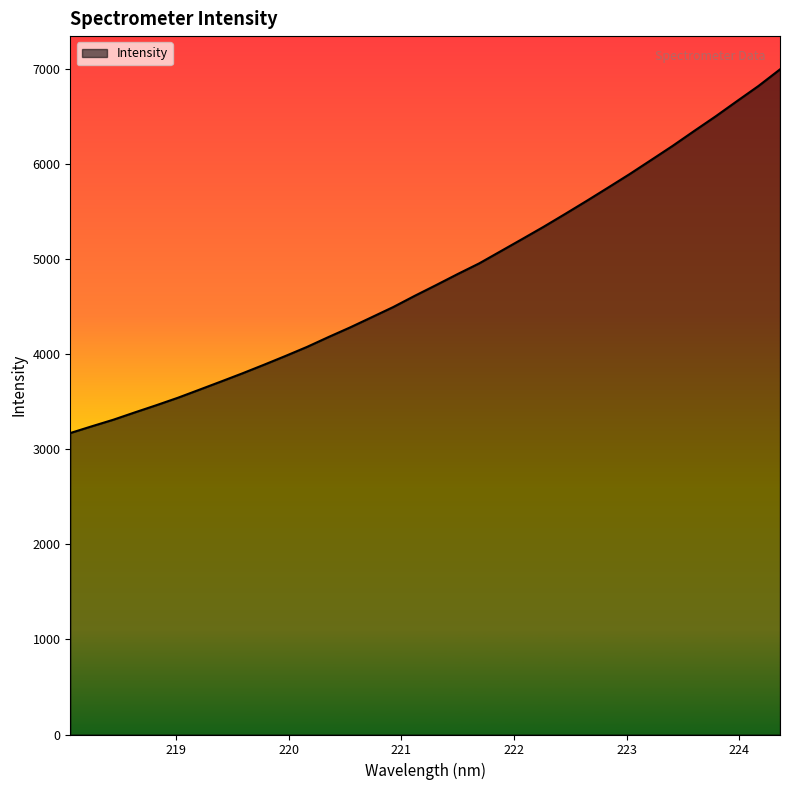

What is the difference between the maximum and minimum values?

3823.4